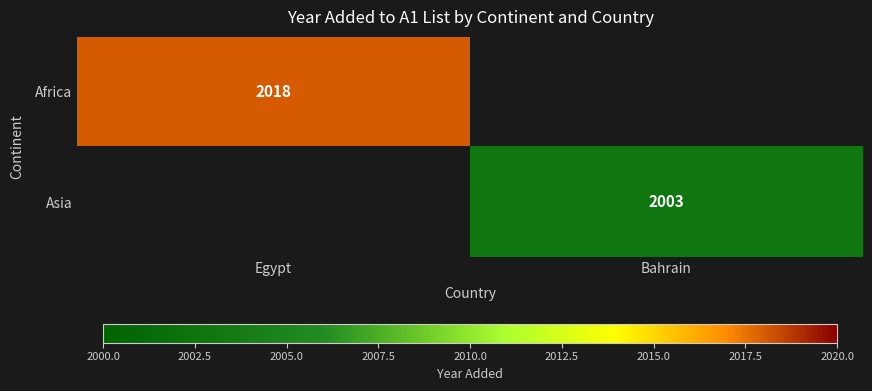

The value of Africa at Egypt is 2018. True or false?

True